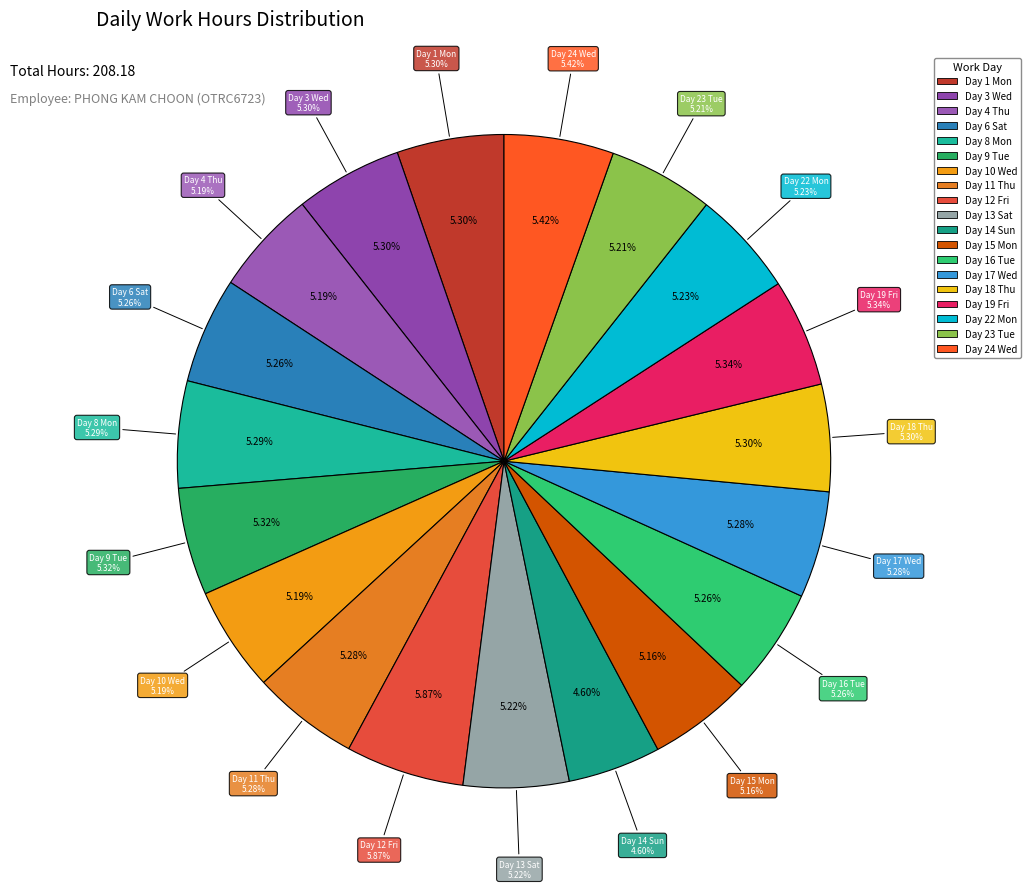

What percentage do Day 3 Wed and Day 13 Sat together represent?

10.5%